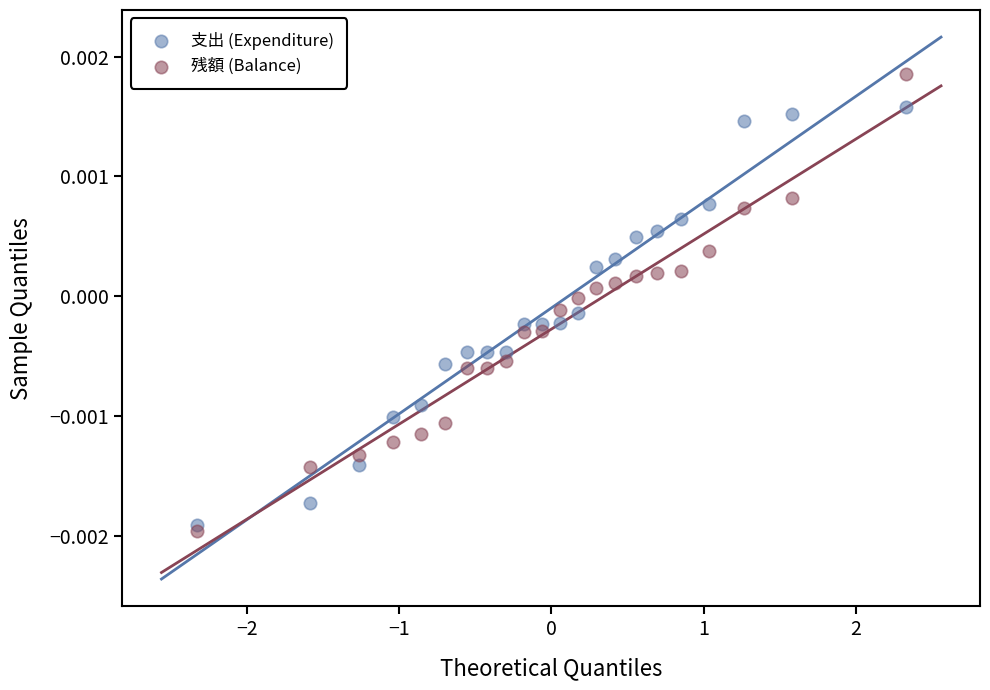

What are all the series names shown in the legend?

支出 (Expenditure), 残額 (Balance)